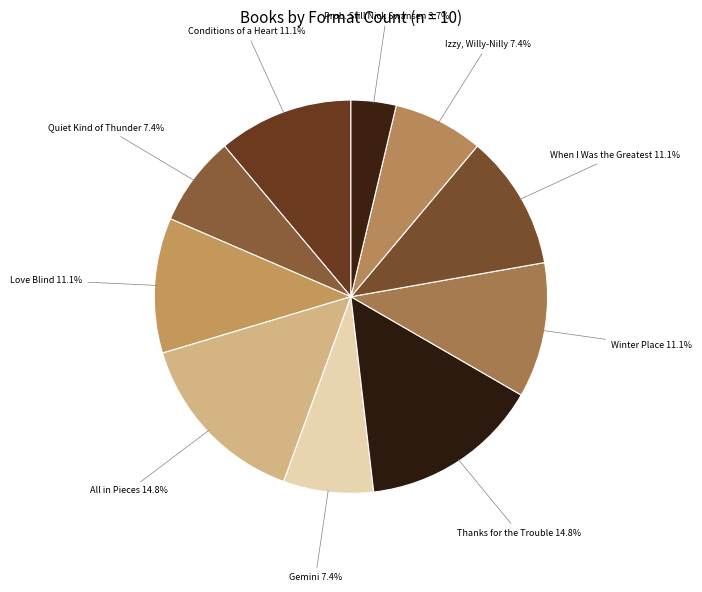

True or false: Quiet Kind of Thunder accounts for 7% of the total.

True